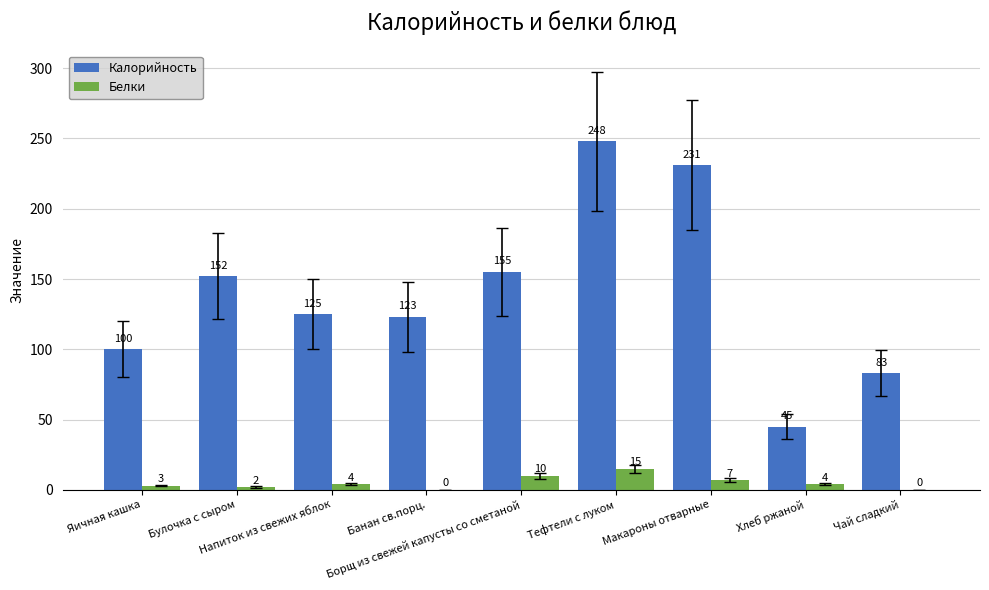

How many positive values does the Белки series have?

7